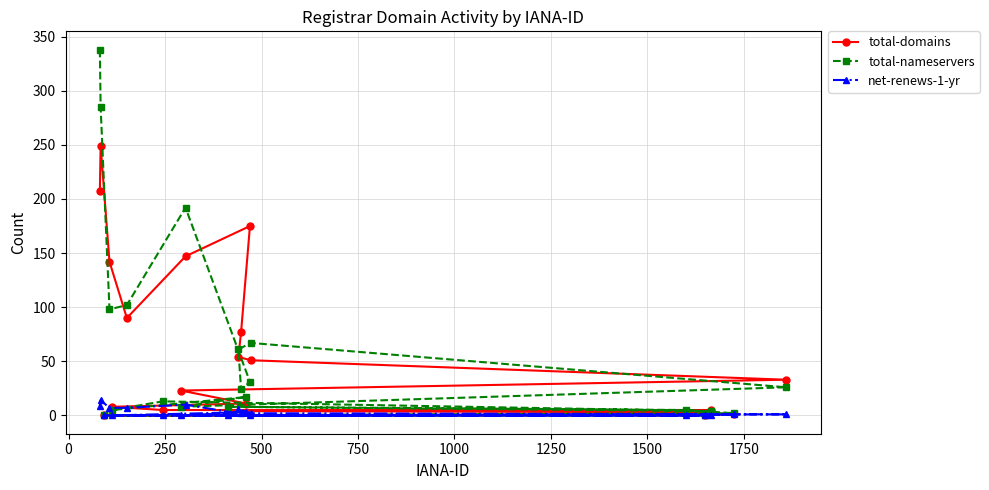

List the series in order of their peak value, highest first.

total-nameservers, total-domains, net-renews-1-yr